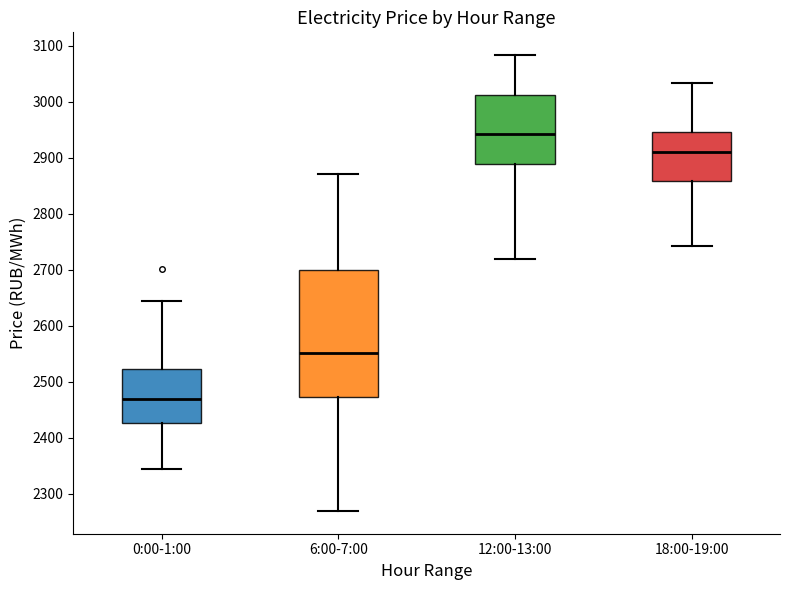

Which box is the tallest, from its lower edge to its upper edge?

6:00-7:00